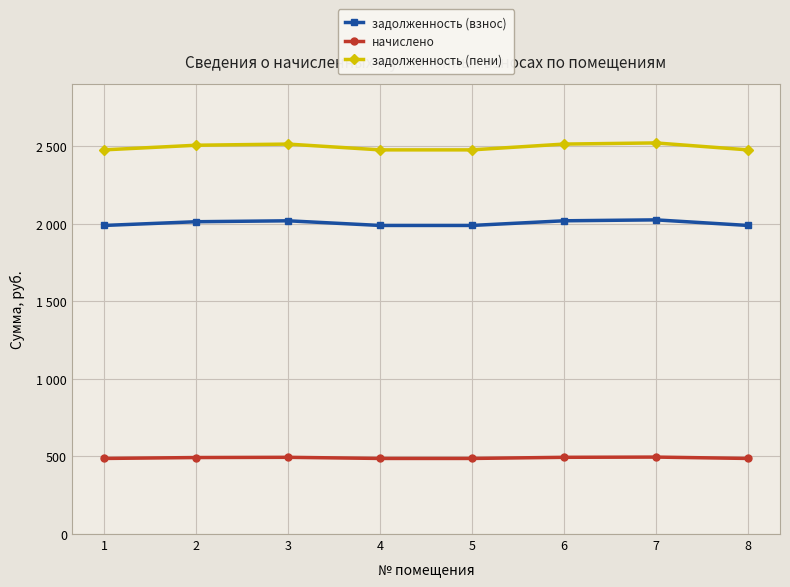

Rank the series by their maximum value, from lowest to highest.

начислено, задолженность (взнос), задолженность (пени)